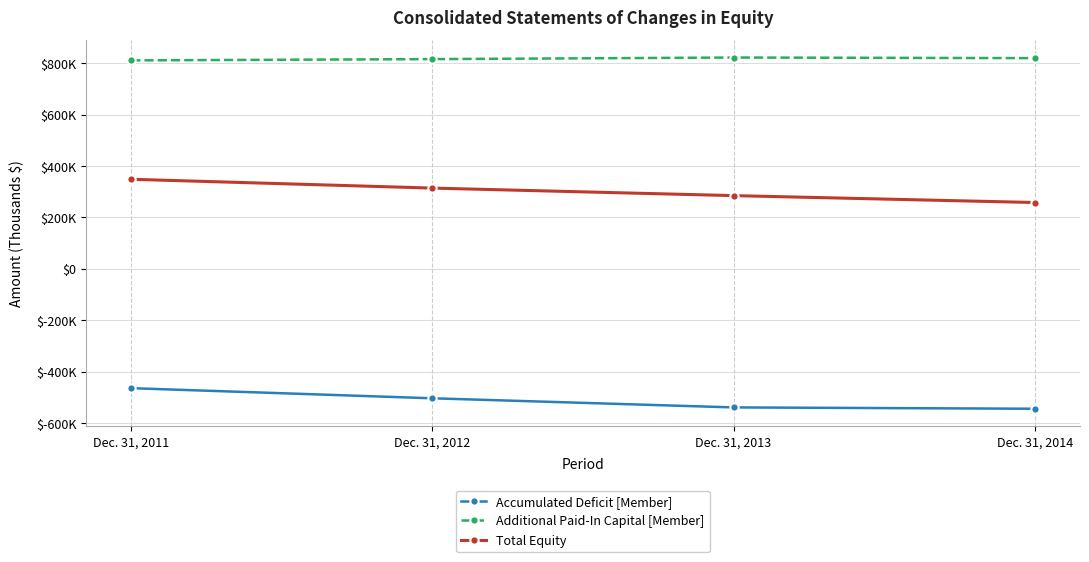

True or false: Total Equity and Additional Paid-In Capital [Member] intersect in this chart.

False